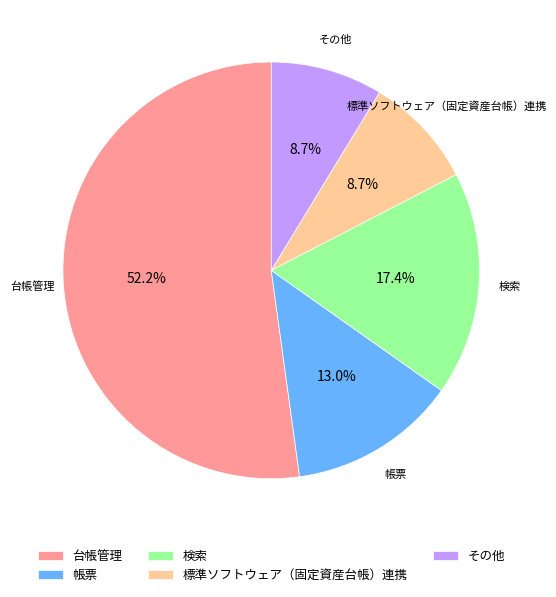

How many segments does this pie chart have?

5